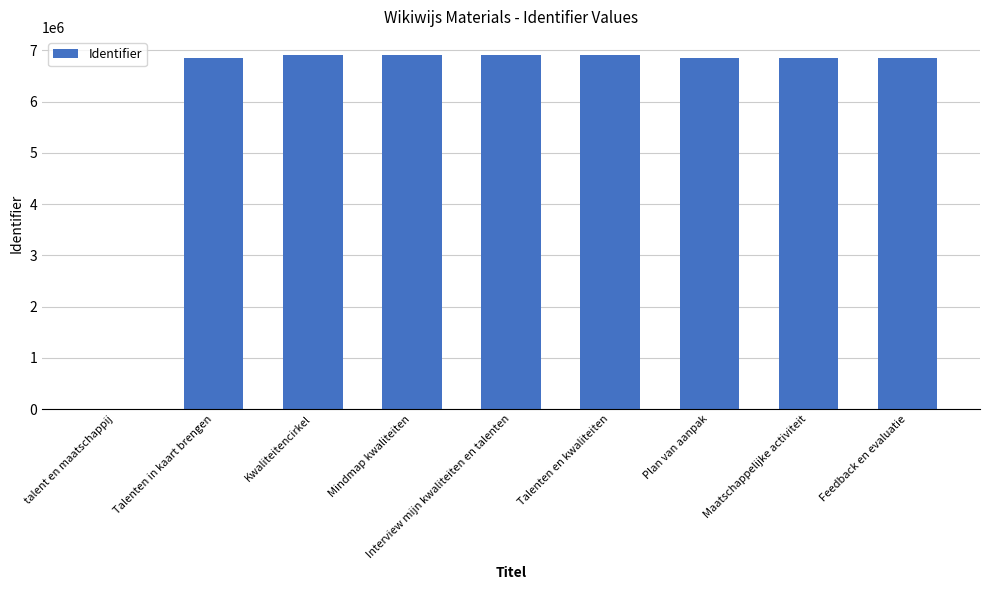

What is the sum of the values at Kwaliteitencirkel and Talenten en kwaliteiten?

13831679